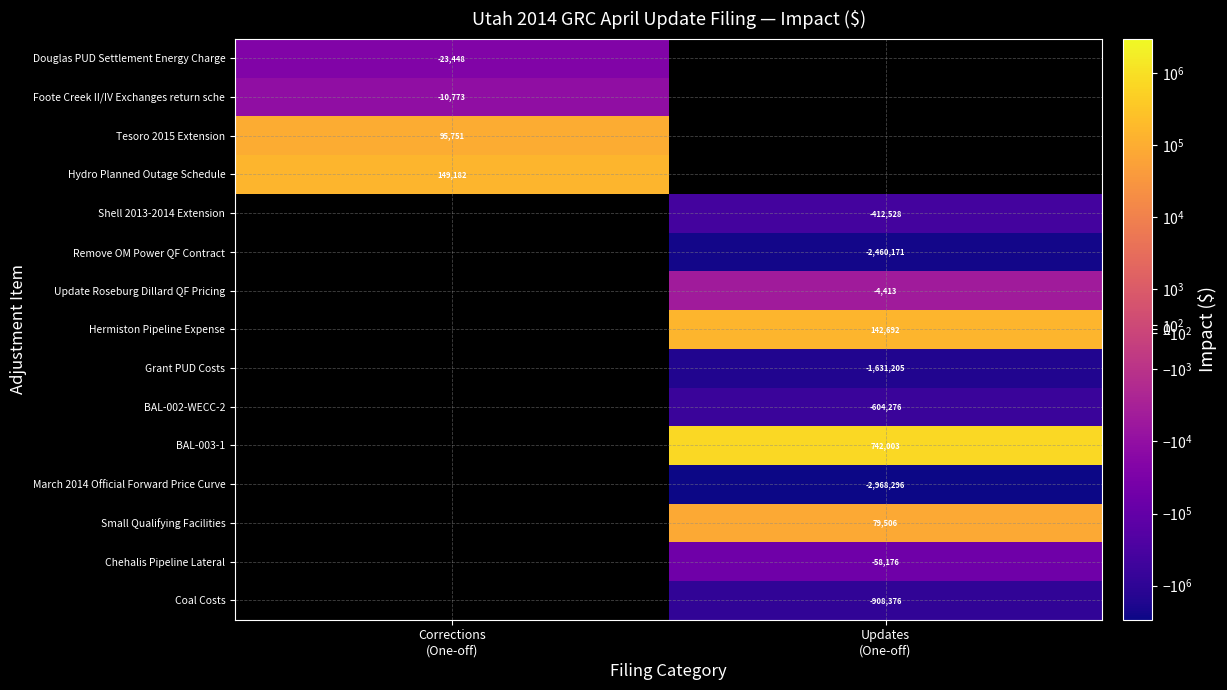

Which has a higher value, Updates
(One-off) or Corrections
(One-off)?

Corrections
(One-off)